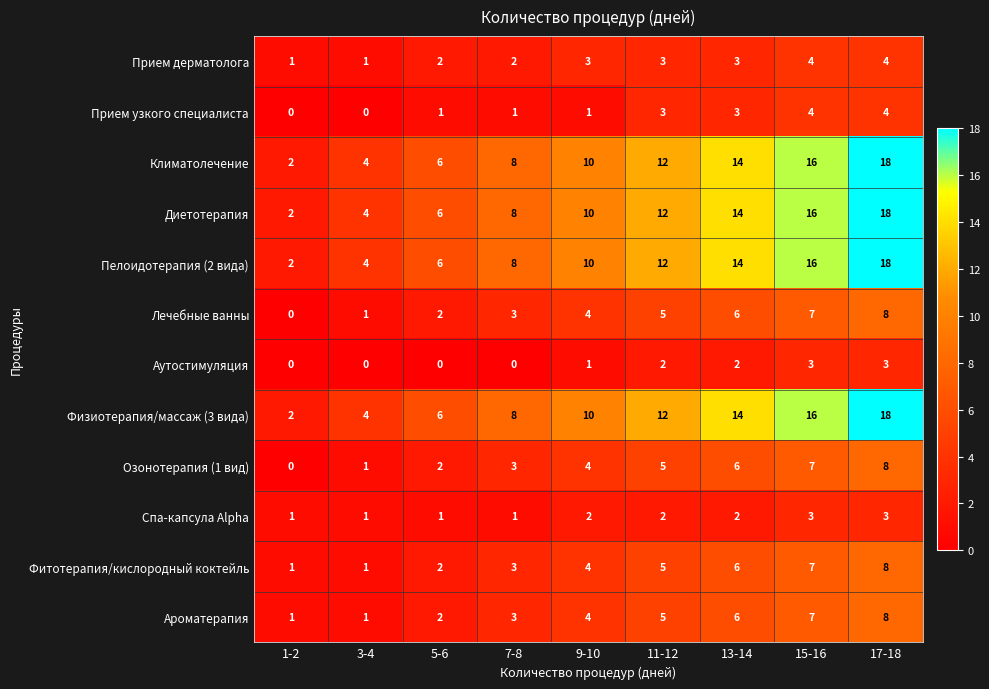

What is the sum of all Аутостимуляция values?

11